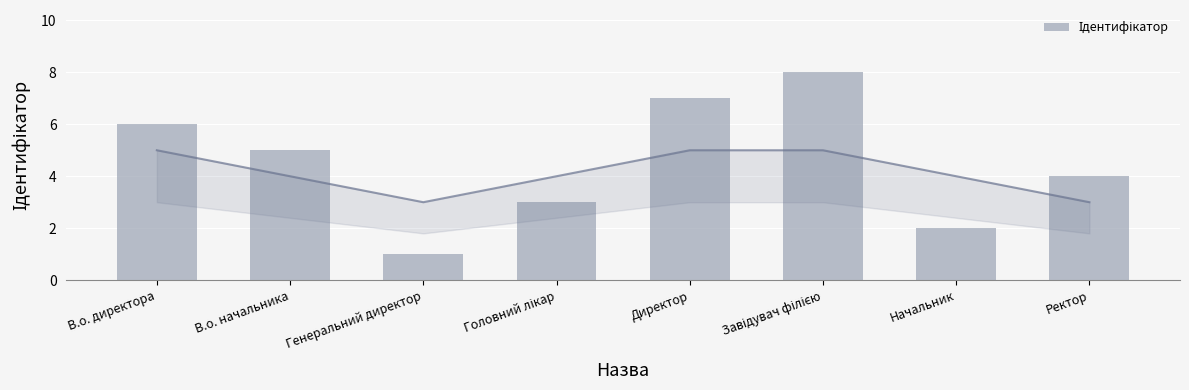

How many values are below 5?

4